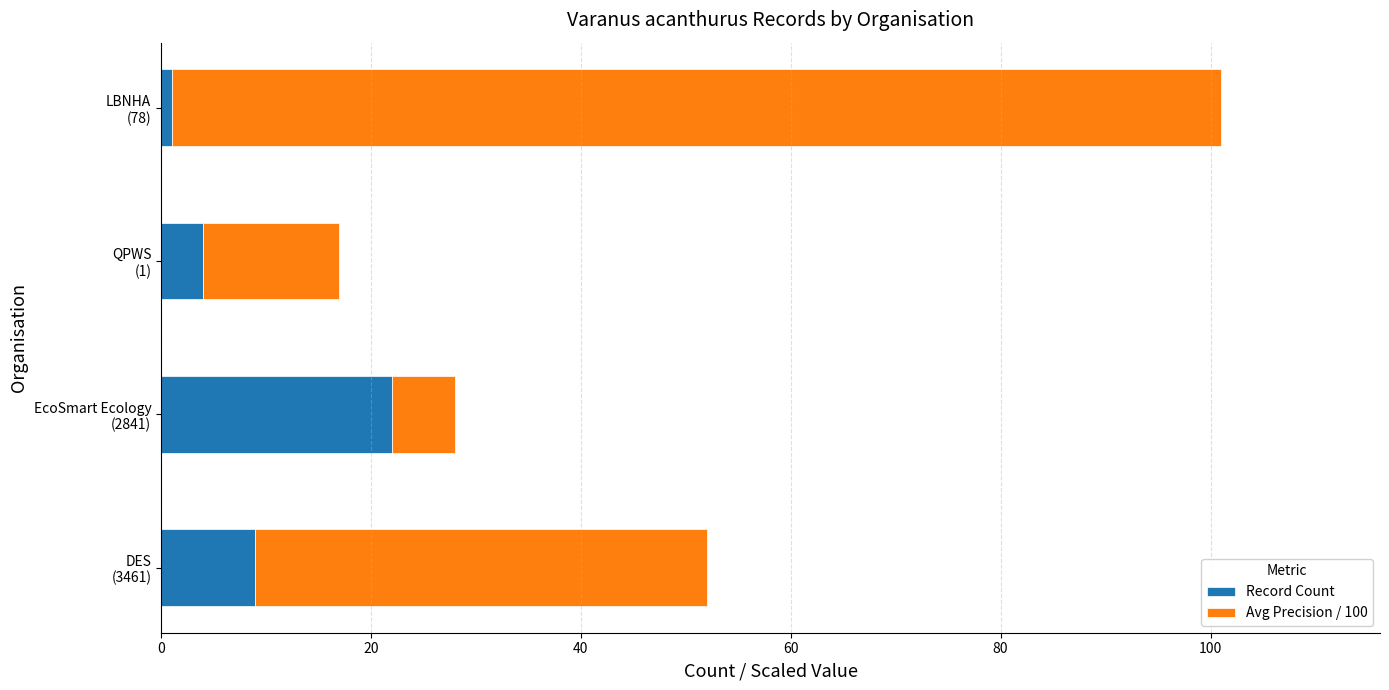

What is the difference between the maximum and minimum values in the Record Count series?

21